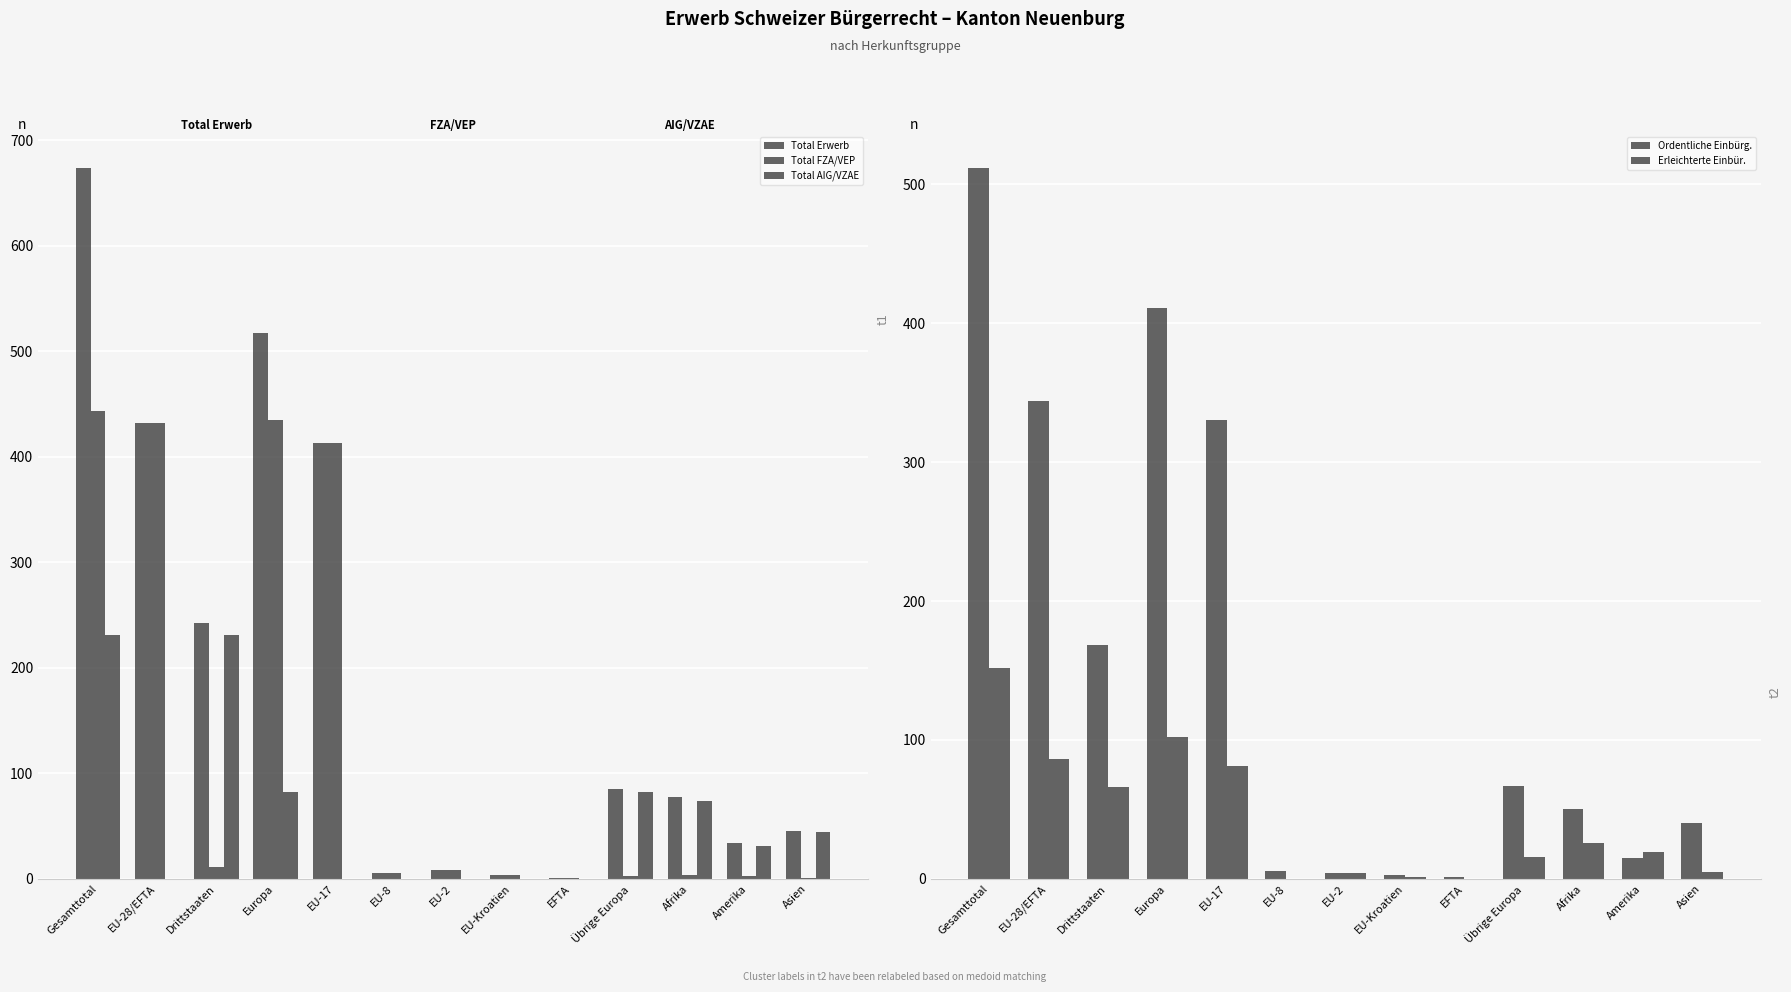

What is the difference between the Total FZA/VEP values at EU-2 and EU-Kroatien?

4